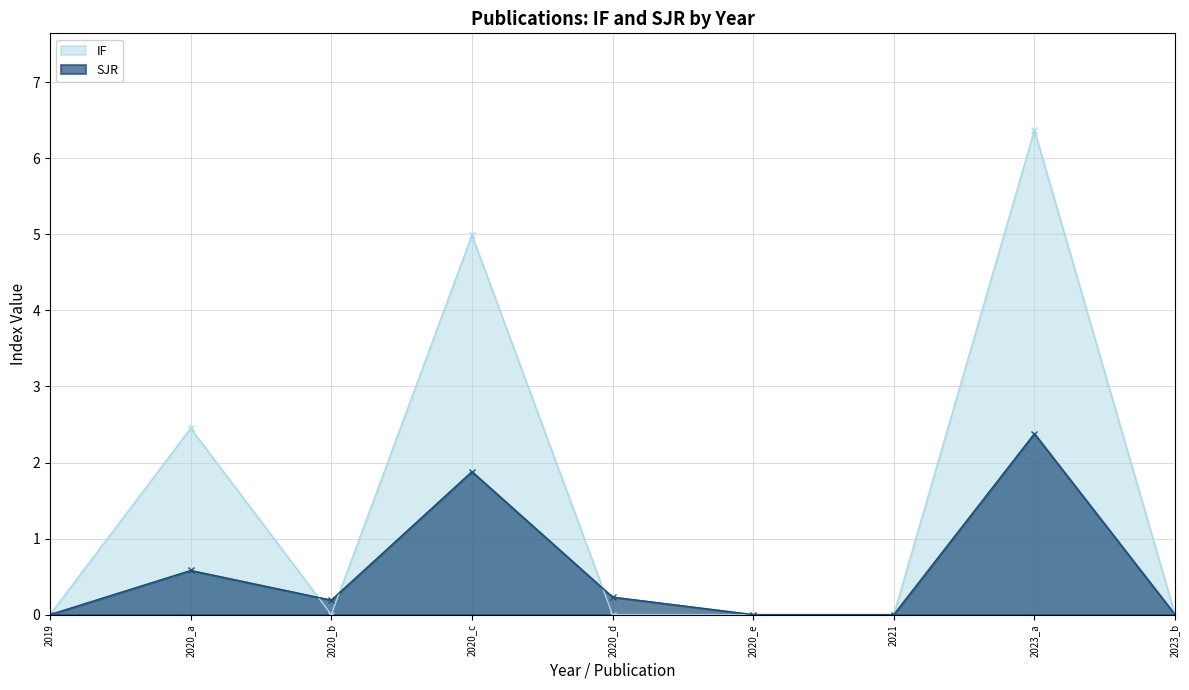

Is it true that IF equals 0.0 at 2020_e?

True